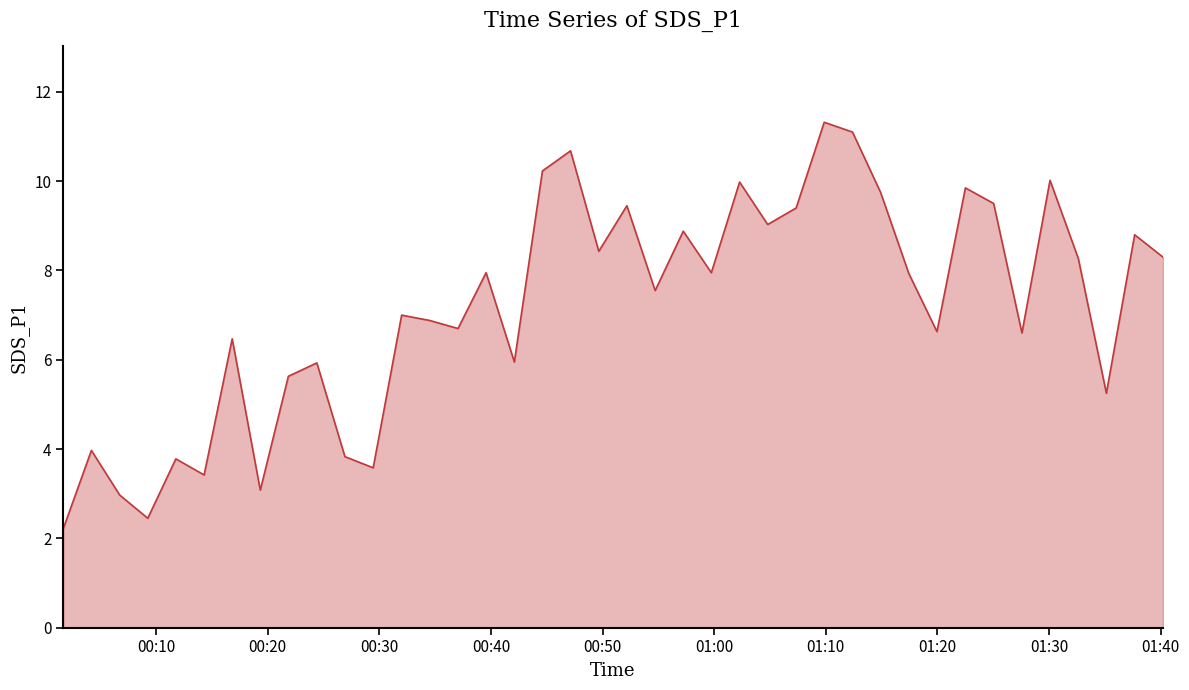

What is the smallest value displayed?

2.2